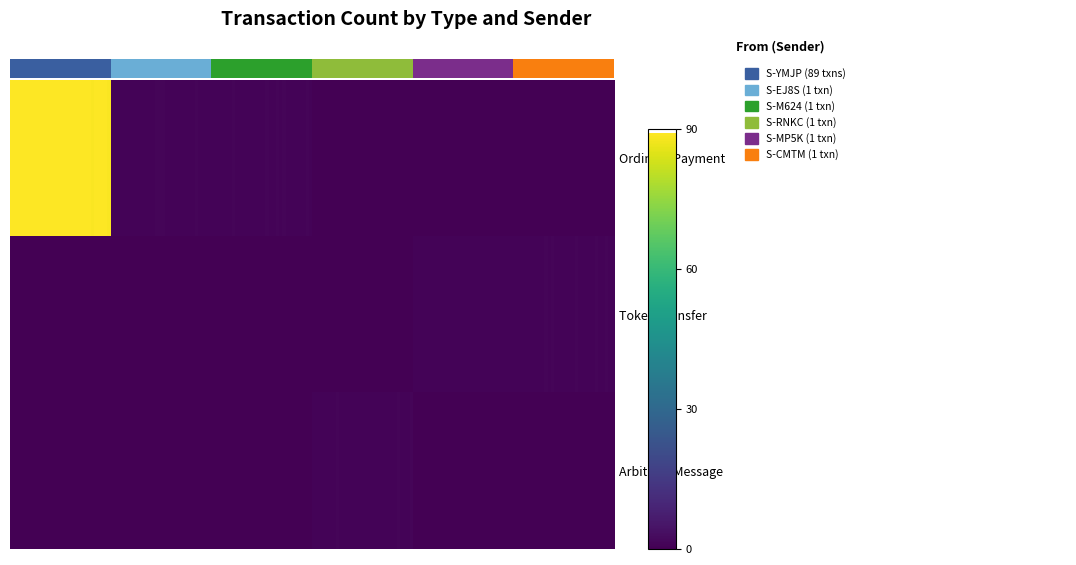

Where is Token Transfer nearest to the value 0?

S-YMJP-8NNG-6HCJ-29XYJ